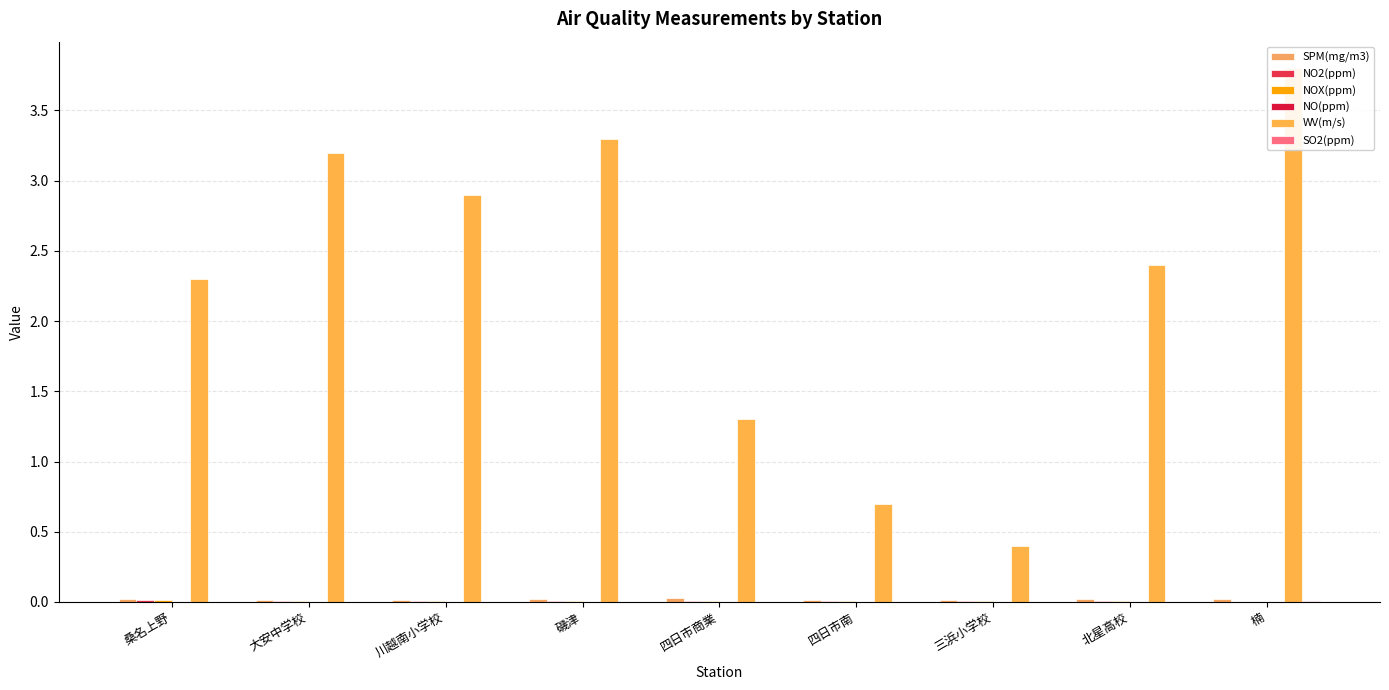

What is the label of the 1st bar from the left?

桑名上野